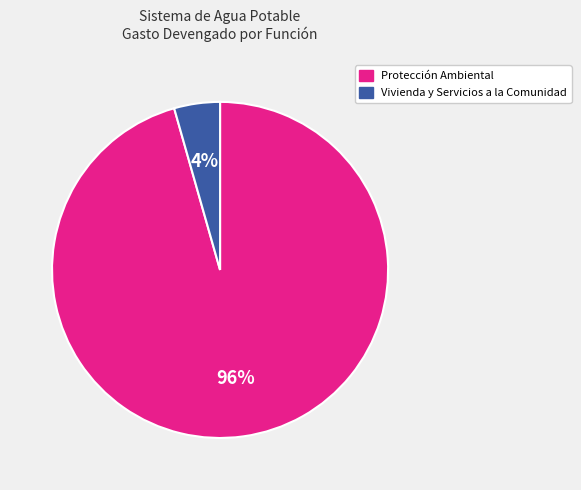

What is the smallest slice in the pie chart?

Vivienda y Servicios a la Comunidad